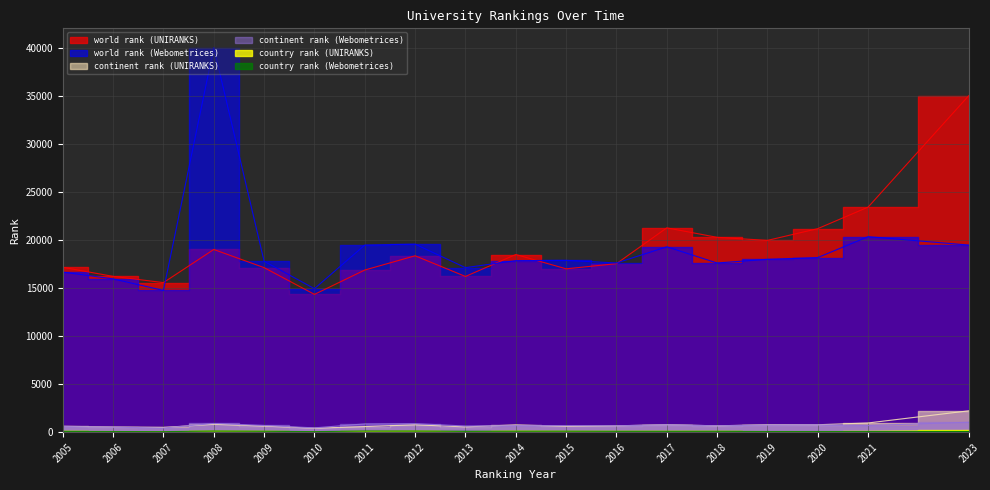

Count the number of data series in this chart.

6